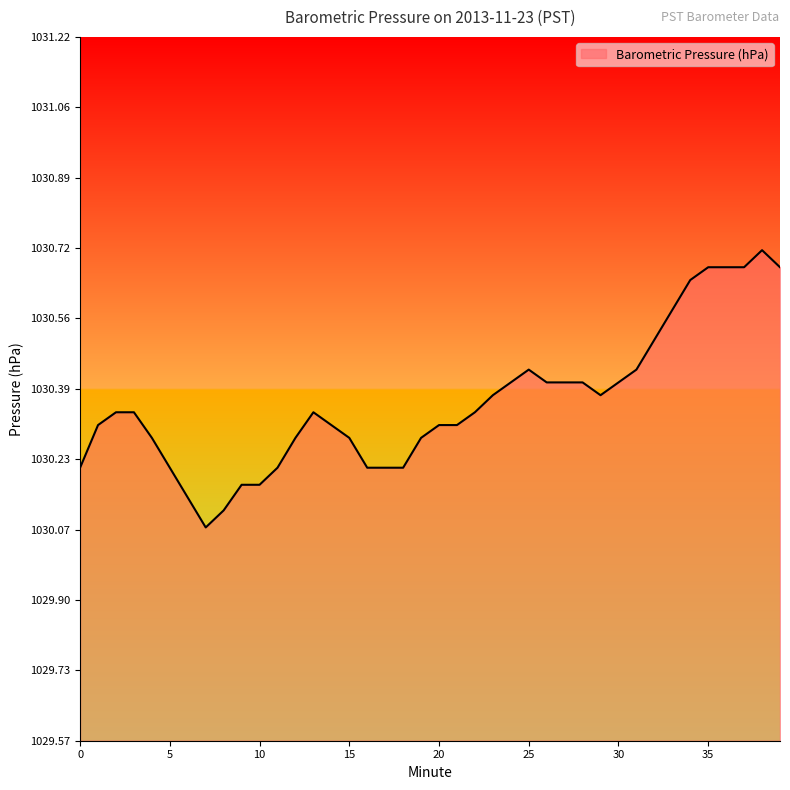

How many lines are shown in the chart?

1